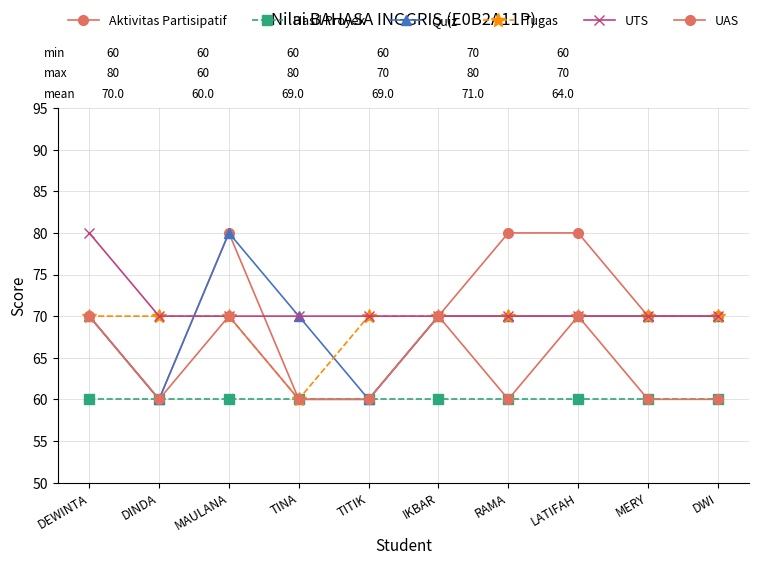

At how many categories does at least one series exceed 74?

4